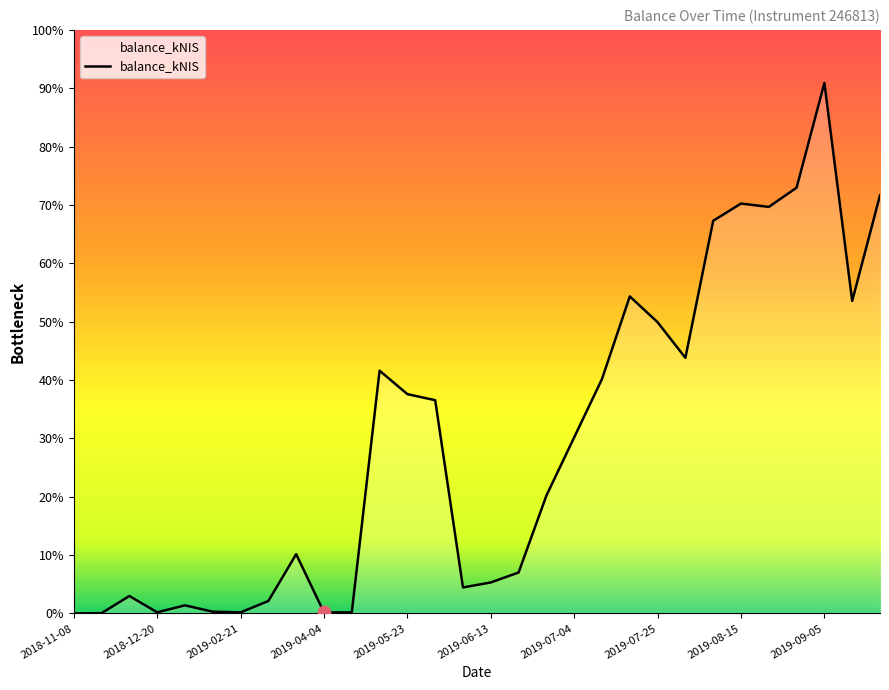

Reading right to left, transcribe all the data shown in this chart.

2019-09-19=6119.8	2019-09-12=4573.9	2019-09-05=7764.8	2019-08-29=6231.6	2019-08-22=5950.1	2019-08-15=5999.7	2019-08-08=5746.9	2019-08-01=3741.3	2019-07-25=4262.6	2019-07-18=4640.3	2019-07-11=3431.0	2019-07-04=2577.3	2019-06-27=1724.2	2019-06-20=599.1	2019-06-13=453.4	2019-06-06=380.4	2019-05-30=3121.3	2019-05-23=3209.9	2019-05-16=3553.3	2019-05-02=15.7	2019-04-04=15.4	2019-03-20=867.3	2019-03-14=181.8	2019-02-21=15.6	2019-01-24=25.7	2019-01-03=118.1	2018-12-20=16.5	2018-12-13=255.0	2018-11-29=4.0	2018-11-08=0.0